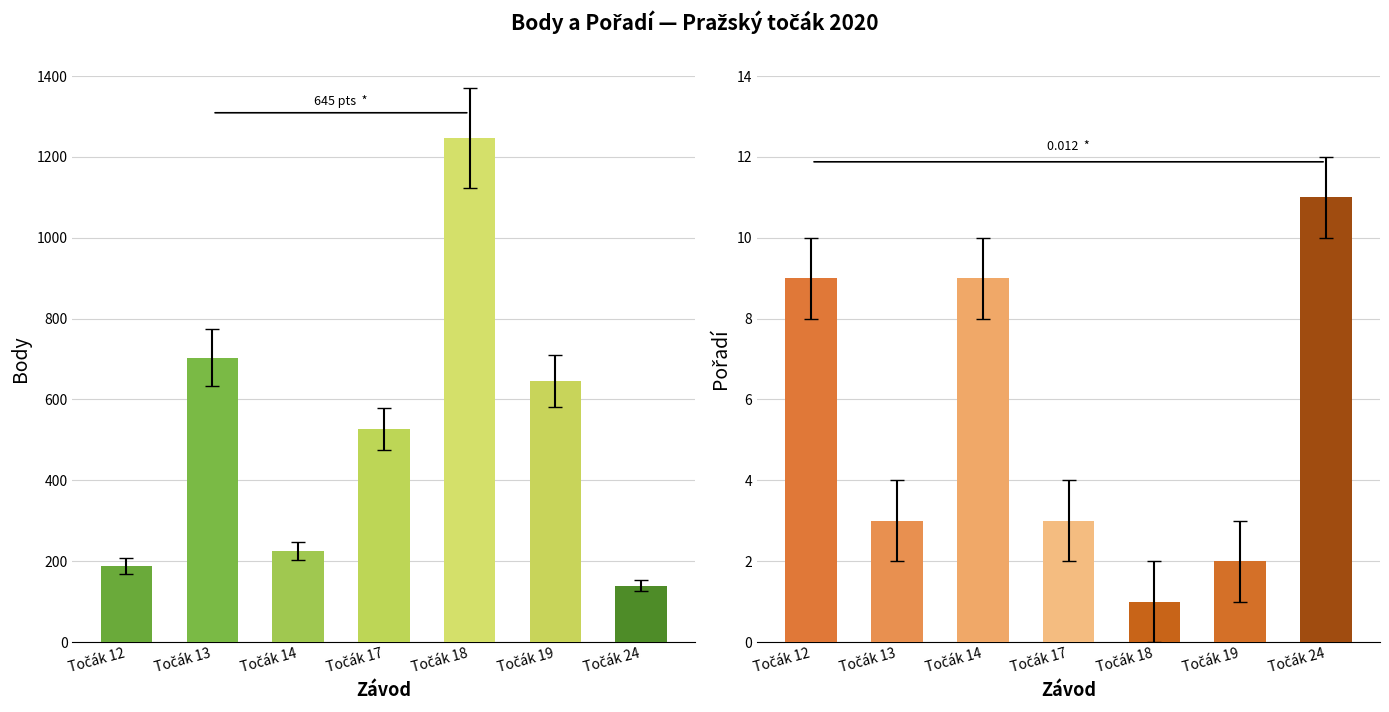

Is it true that Body equals 2159 at Točák 18?

False